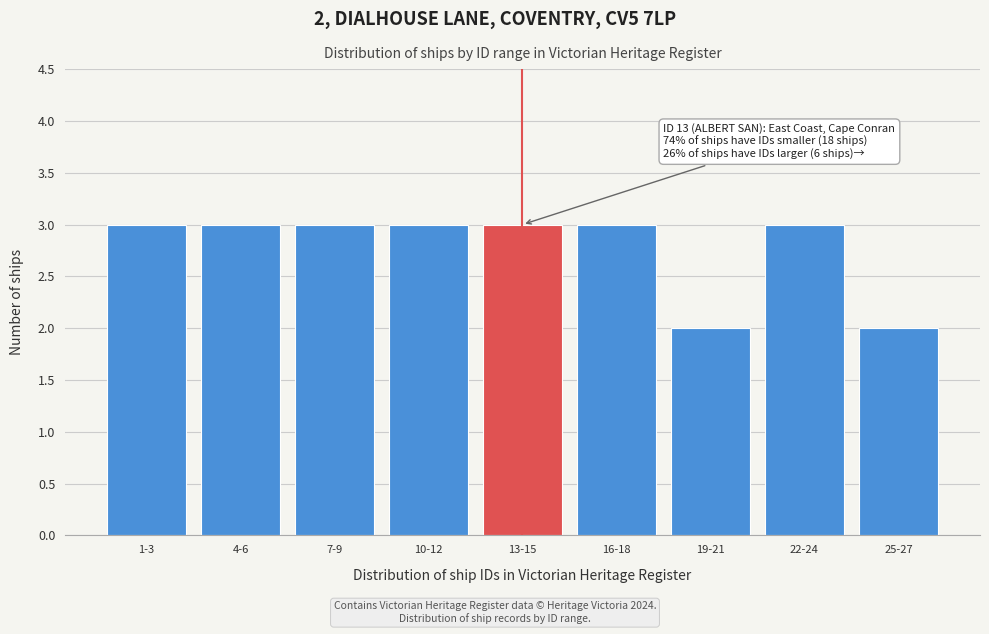

Reading left to right, list all the values displayed in this chart.

1-3=3	4-6=3	7-9=3	10-12=3	13-15=3	16-18=3	19-21=2	22-24=3	25-27=2